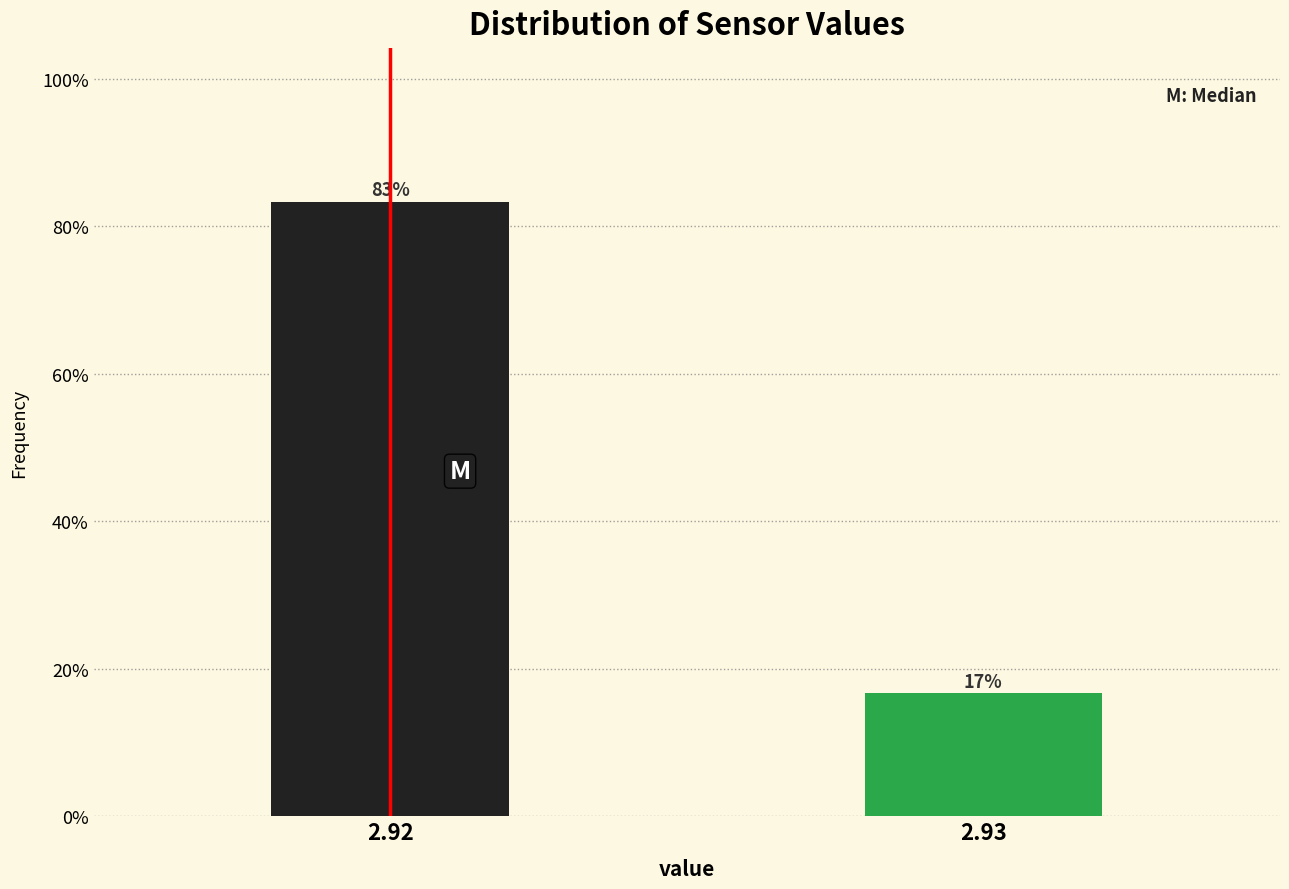

What is the sum of the values at 2.93 and 2.92?

100.0